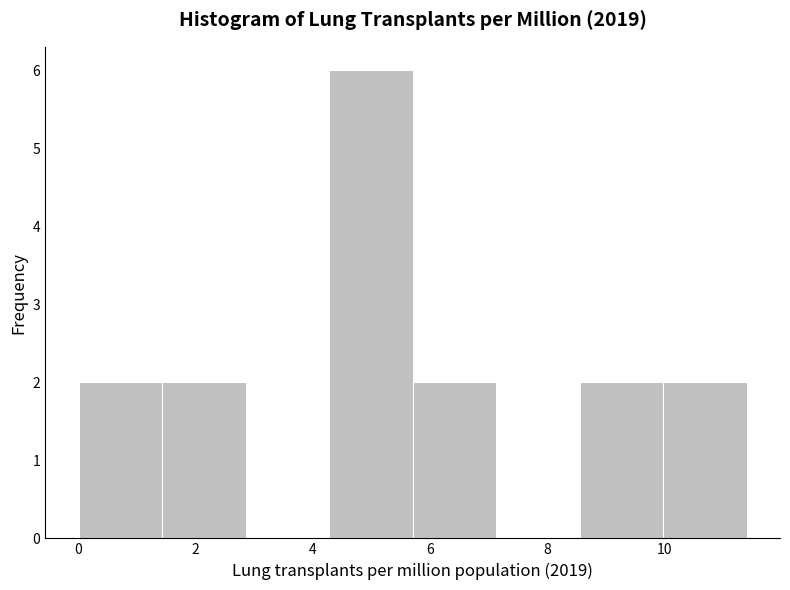

Reading left to right, list every bar in this chart as the range it spans on the x-axis followed by its height. Neither the bar edges nor the heights are printed on the chart, so give them approximately, as read against the axes.

0.0 to 1.4: 2
1.4 to 2.8: 2
2.8 to 4.2: 0
4.2 to 5.8: 6
5.8 to 7.2: 2
7.2 to 8.6: 0
8.6 to 10.0: 2
10.0 to 11.4: 2